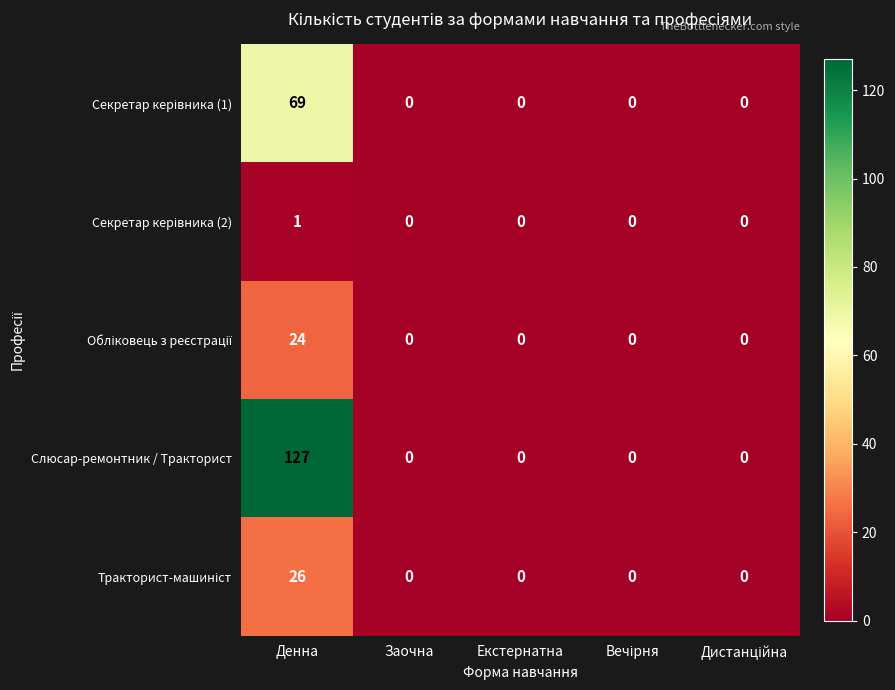

What is the difference between the maximum and minimum values in the Слюсар-ремонтник / Тракторист series?

127